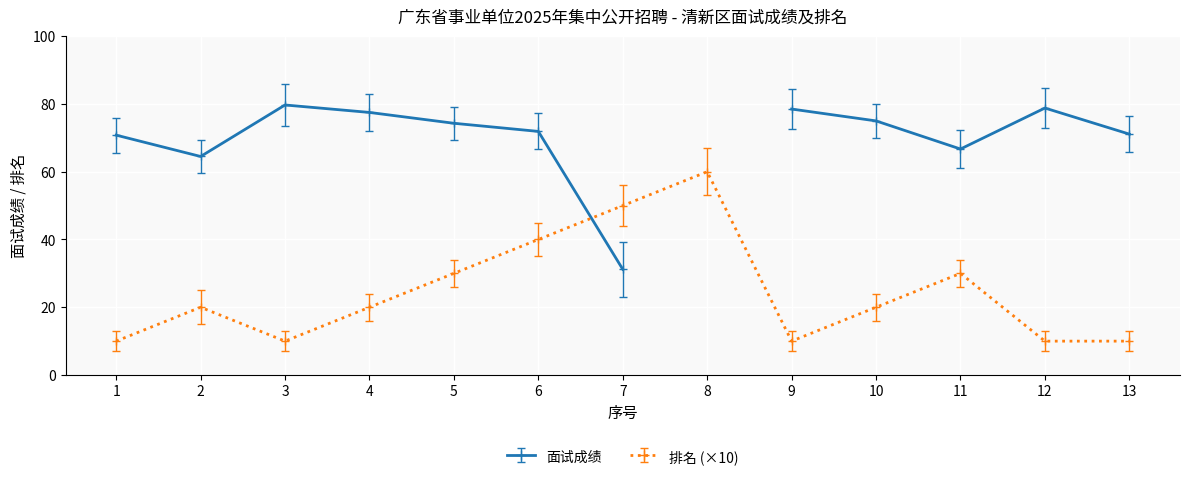

True or false: 排名 (×10) has a value of 4 at 13.

False